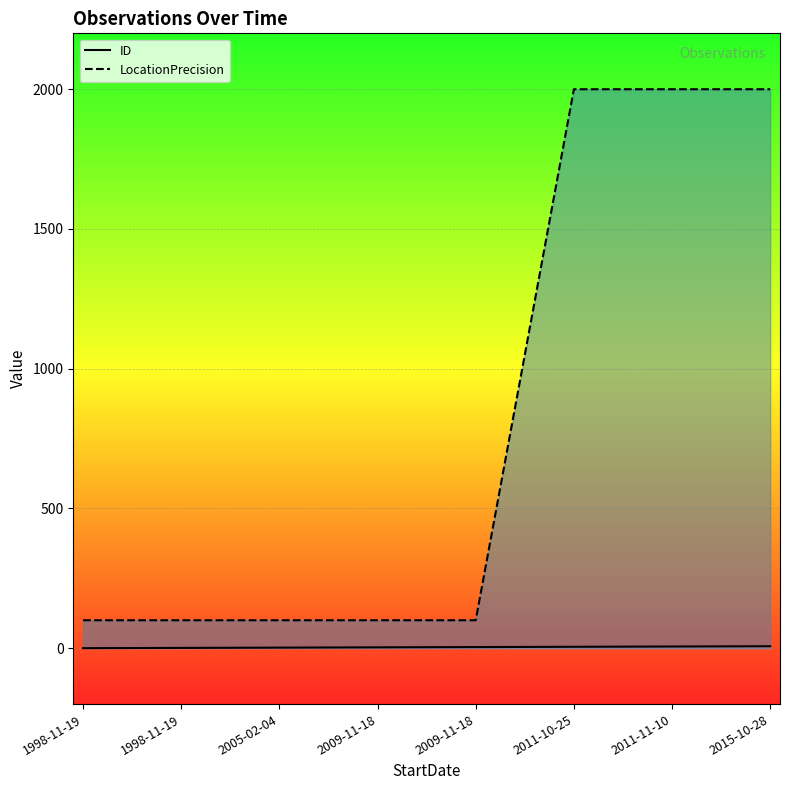

Does the chart display data point markers on the line(s)?

No